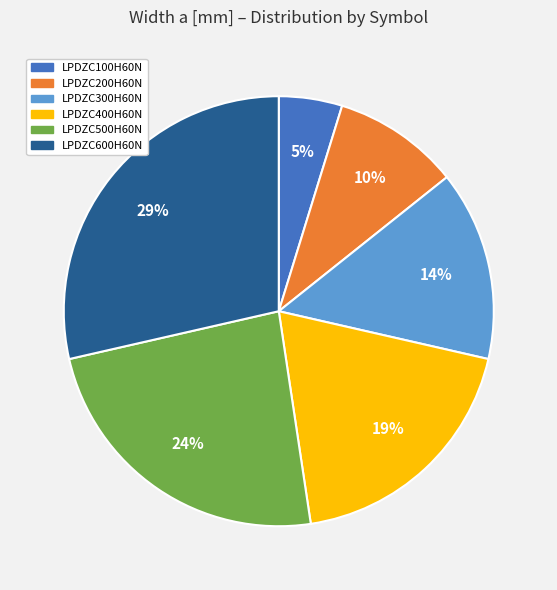

To the nearest percent, what is the combined percentage of LPDZC600H60N and LPDZC500H60N?

52%